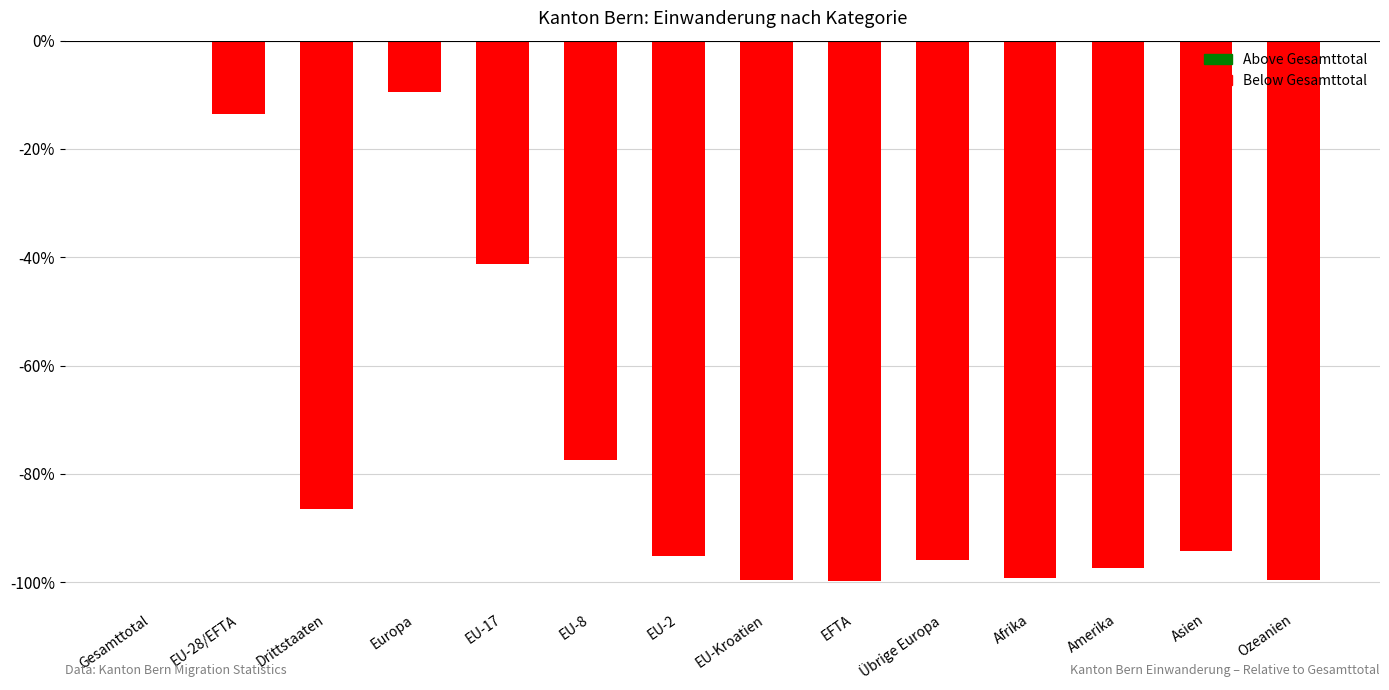

What is the sum of all values?

-1009.5